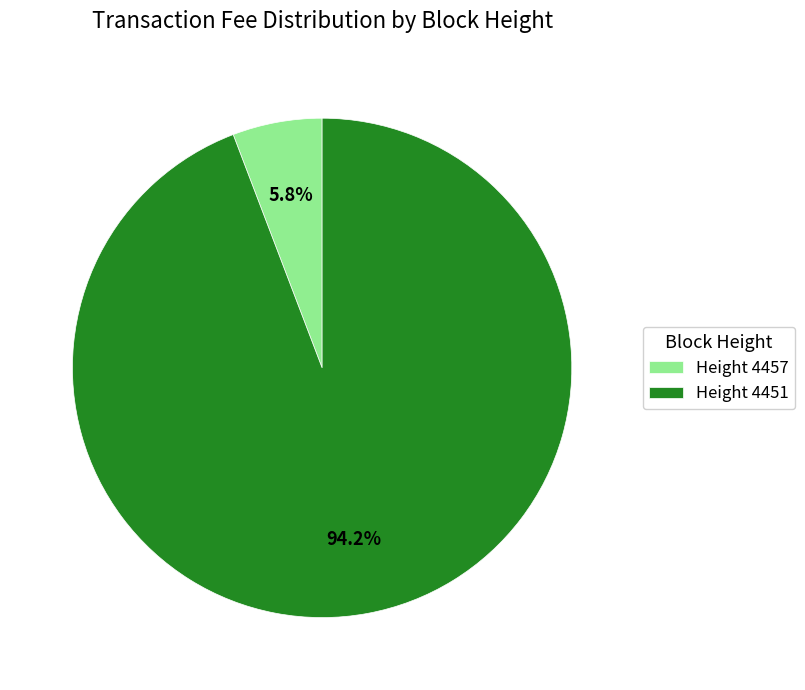

Which has a higher value, Height 4457 or Height 4451?

Height 4451